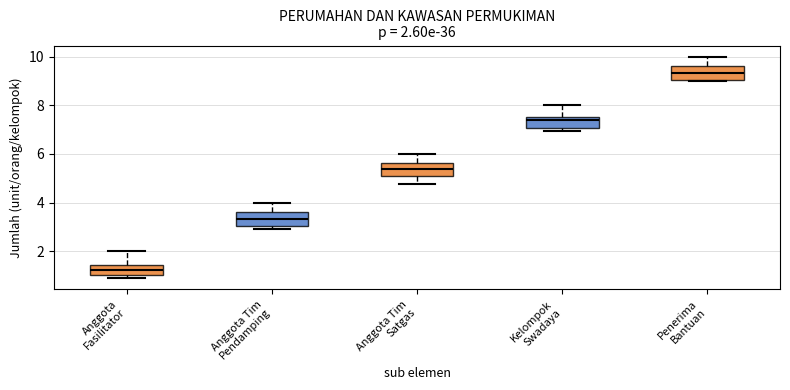

Which box's median line is the highest?

Penerima Bantuan